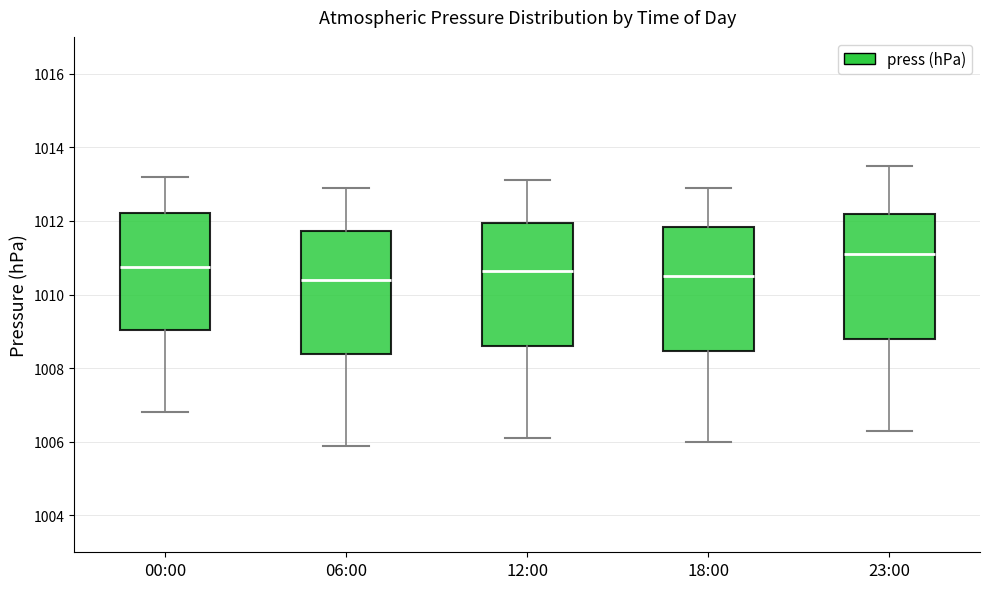

Reading left to right, transcribe this box plot: for each box, give where its median line is, the range the box spans, and where its two whiskers end, as read against the y-axis. The values are not printed on the chart, so give them approximately, as read against the axis.

00:00: median 1010.8, box 1009.0 to 1012.2, whiskers 1006.8 to 1013.2
06:00: median 1010.4, box 1008.4 to 1011.8, whiskers 1006.0 to 1013.0
12:00: median 1010.6, box 1008.6 to 1012.0, whiskers 1006.2 to 1013.2
18:00: median 1010.6, box 1008.4 to 1011.8, whiskers 1006.0 to 1013.0
23:00: median 1011.2, box 1008.8 to 1012.2, whiskers 1006.4 to 1013.6